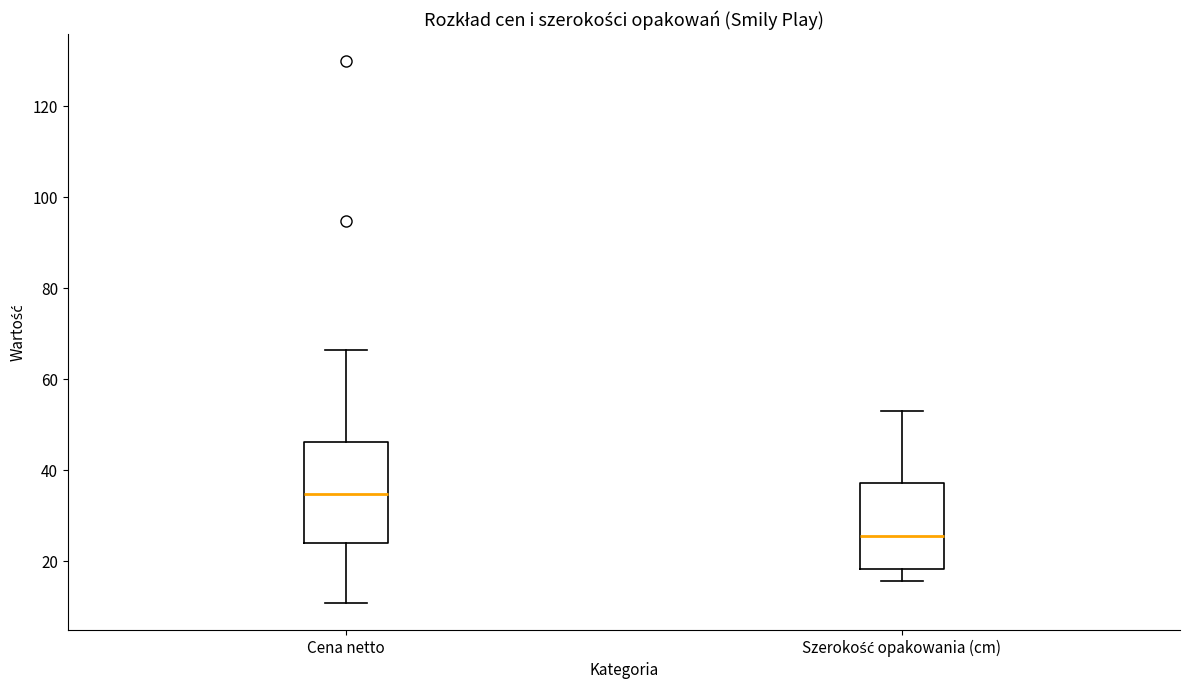

Comparing the boxes themselves (not the whiskers), which one is the tallest?

Cena netto